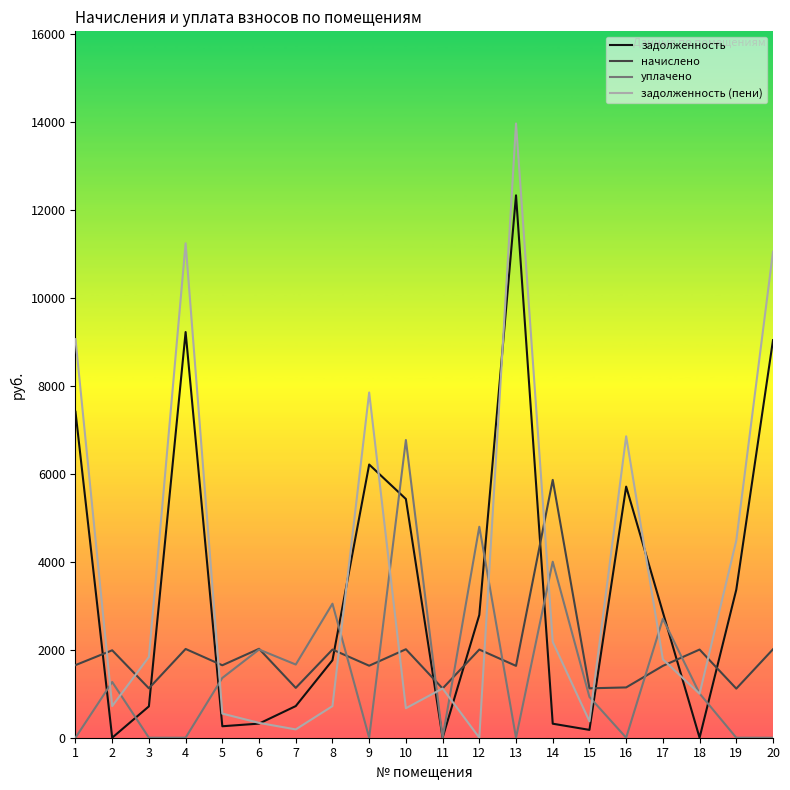

How many lines are shown in the chart?

4